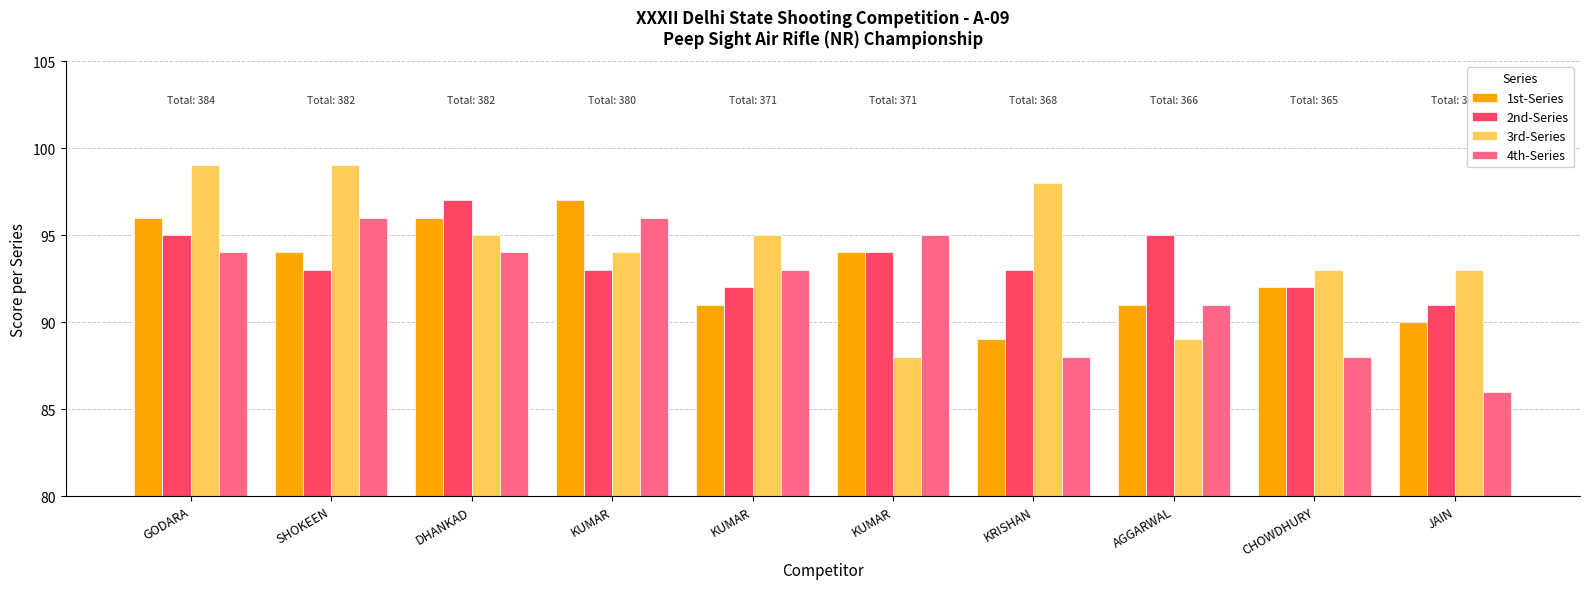

Reading left to right, transcribe all the data shown in this chart.

1st-Series: 96	94	96	97	91	94	89	91	92	90
2nd-Series: 95	93	97	93	92	94	93	95	92	91
3rd-Series: 99	99	95	94	95	88	98	89	93	93
4th-Series: 94	96	94	96	93	95	88	91	88	86